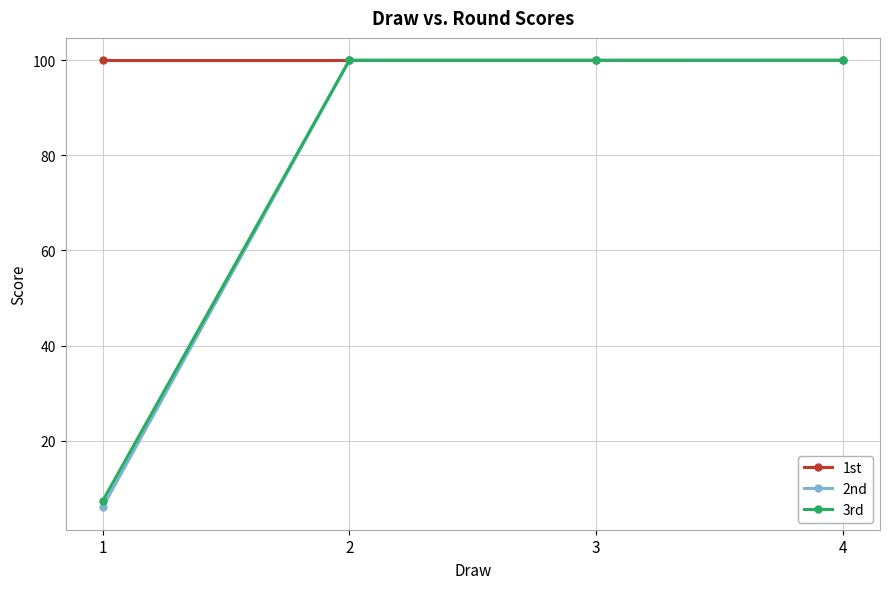

What is the maximum value shown in the chart?

100.0